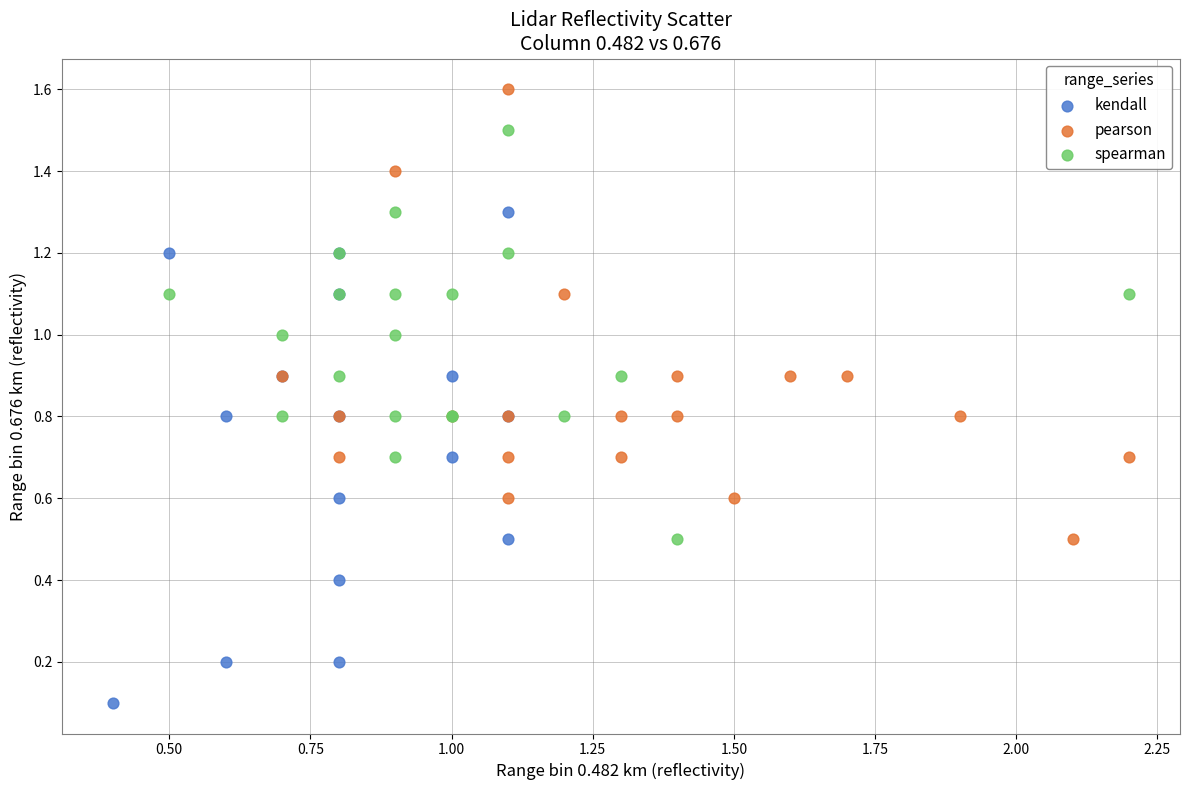

Which series contains the highest Y value?

pearson